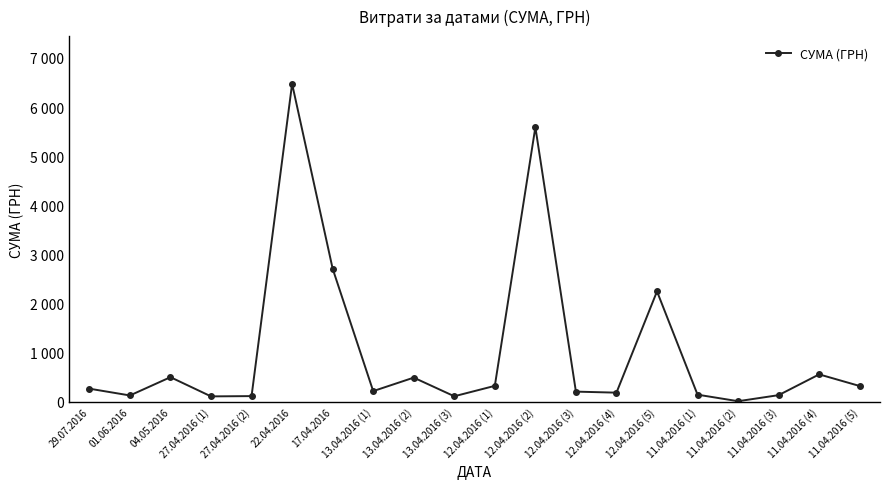

Does the chart display data point markers on the line(s)?

Yes